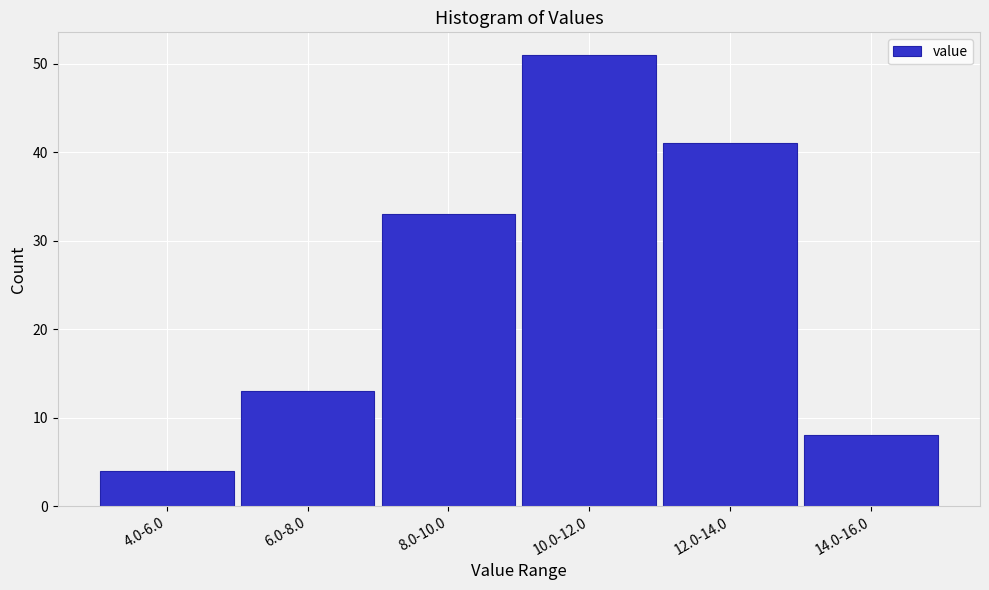

Reading left to right, transcribe all the data shown in this chart.

4.0-6.0=4	6.0-8.0=13	8.0-10.0=33	10.0-12.0=51	12.0-14.0=41	14.0-16.0=8